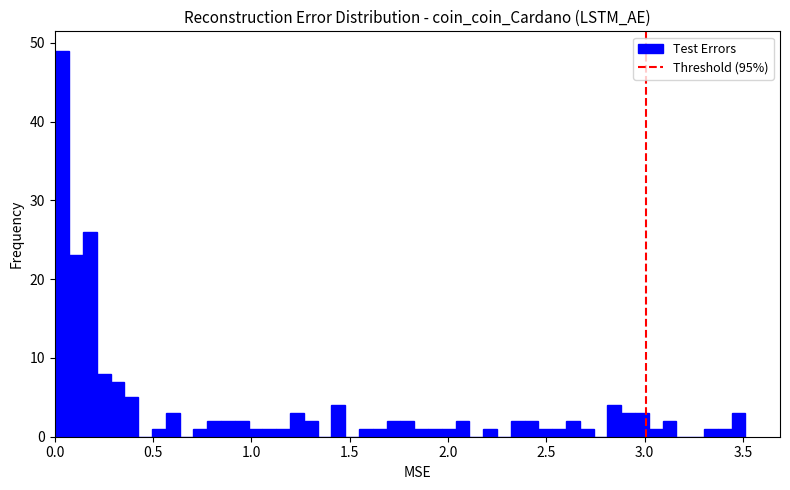

Around what value on the x-axis is the tallest bar? Give the approximate position of its centre, as read against the axis.

0.05